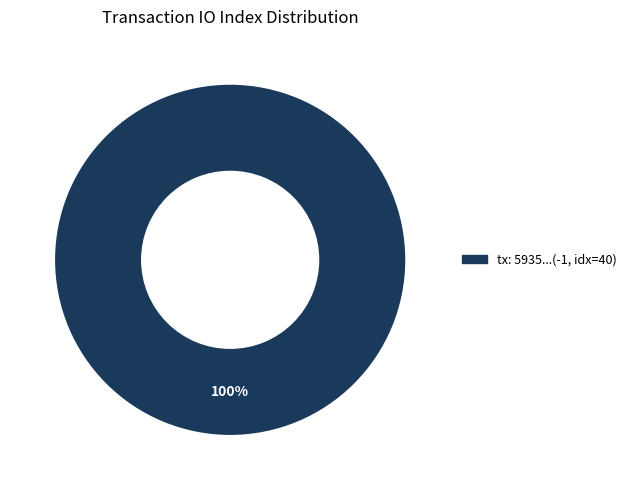

Is there a majority slice in this chart?

Yes